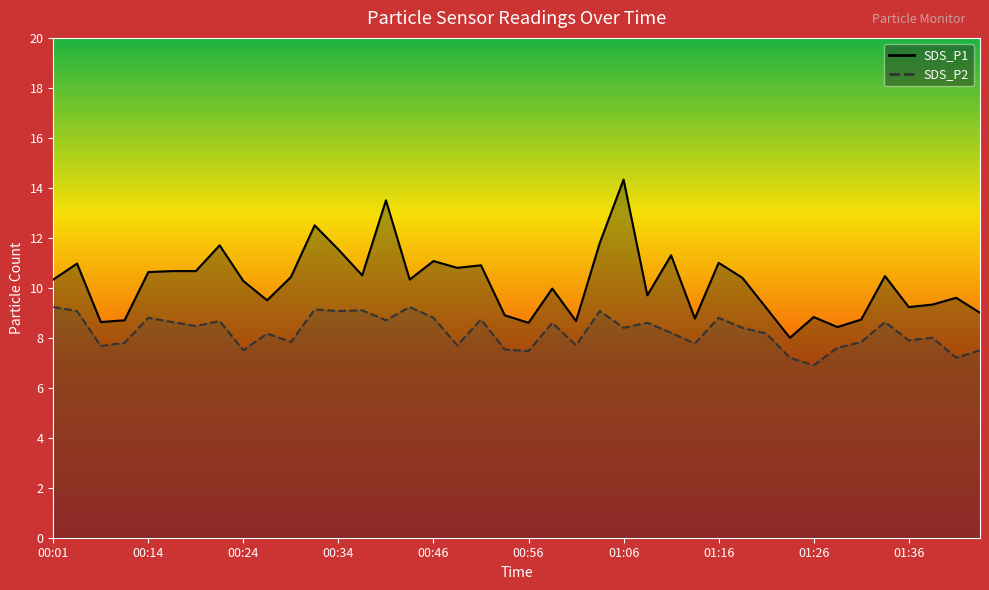

Where is the first local minimum for SDS_P2?

00:09